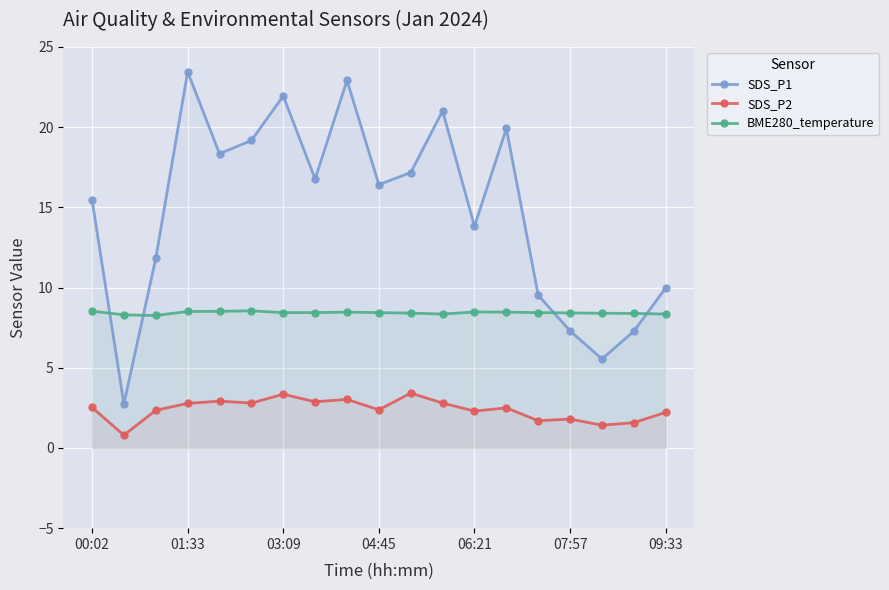

What is the minimum value for BME280_temperature?

8.3